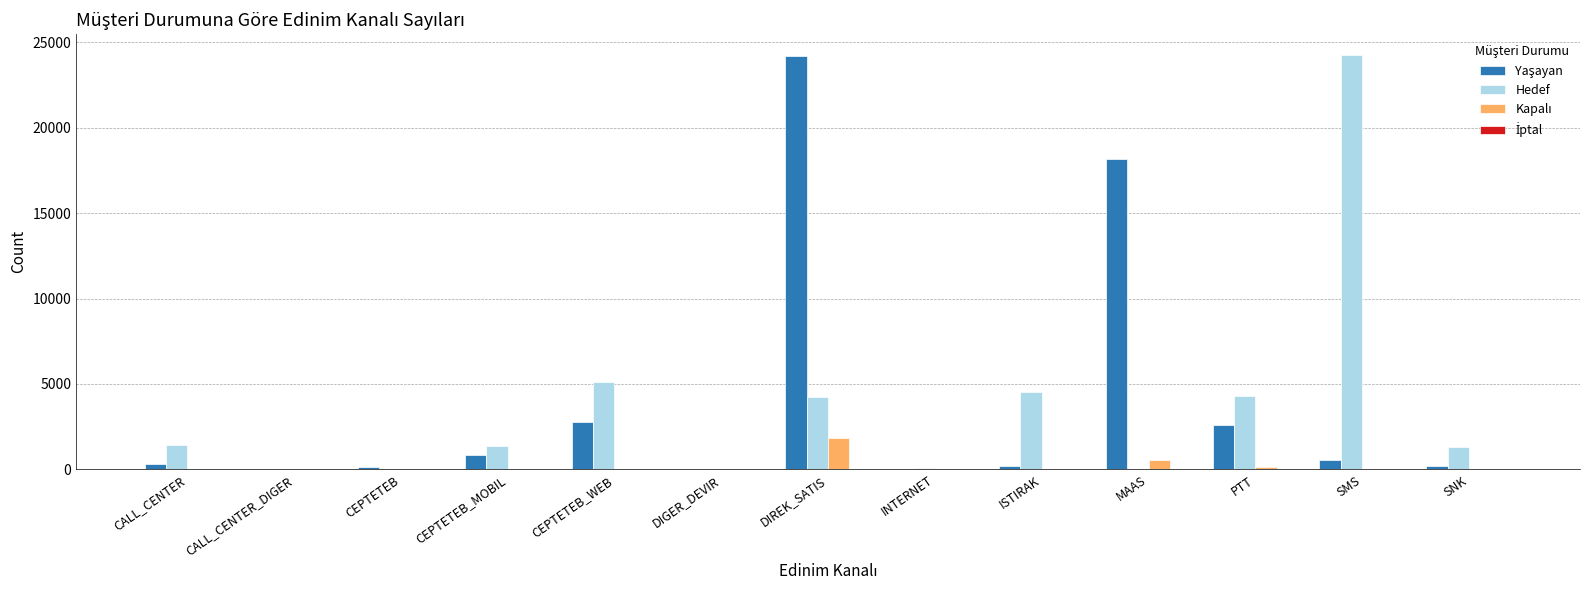

At which category is the sum across all series the highest?

DIREK_SATIS